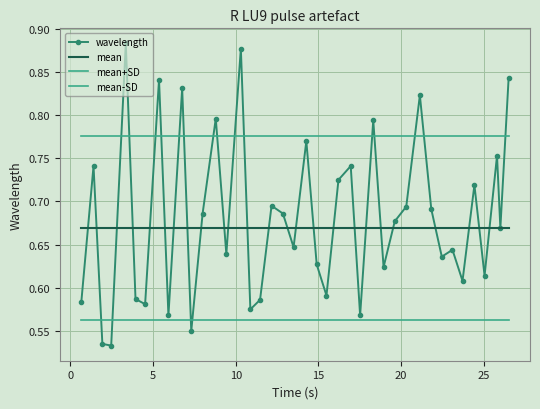

Reading left to right, transcribe all the data shown in this chart.

wavelength: 0.6	0.7	0.5	0.5	0.9	0.6	0.6	0.8	0.6	0.8	0.6	0.7	0.8	0.6	0.9	0.6	0.6	0.7	0.7	0.6	0.8	0.6	0.6	0.7	0.7	0.6	0.8	0.6	0.7	0.7	0.8	0.7	0.6	0.6	0.6	0.7	0.6	0.8	0.7	0.8
mean: 0.7	0.7	0.7	0.7	0.7	0.7	0.7	0.7	0.7	0.7	0.7	0.7	0.7	0.7	0.7	0.7	0.7	0.7	0.7	0.7	0.7	0.7	0.7	0.7	0.7	0.7	0.7	0.7	0.7	0.7	0.7	0.7	0.7	0.7	0.7	0.7	0.7	0.7	0.7	0.7
mean+SD: 0.8	0.8	0.8	0.8	0.8	0.8	0.8	0.8	0.8	0.8	0.8	0.8	0.8	0.8	0.8	0.8	0.8	0.8	0.8	0.8	0.8	0.8	0.8	0.8	0.8	0.8	0.8	0.8	0.8	0.8	0.8	0.8	0.8	0.8	0.8	0.8	0.8	0.8	0.8	0.8
mean-SD: 0.6	0.6	0.6	0.6	0.6	0.6	0.6	0.6	0.6	0.6	0.6	0.6	0.6	0.6	0.6	0.6	0.6	0.6	0.6	0.6	0.6	0.6	0.6	0.6	0.6	0.6	0.6	0.6	0.6	0.6	0.6	0.6	0.6	0.6	0.6	0.6	0.6	0.6	0.6	0.6